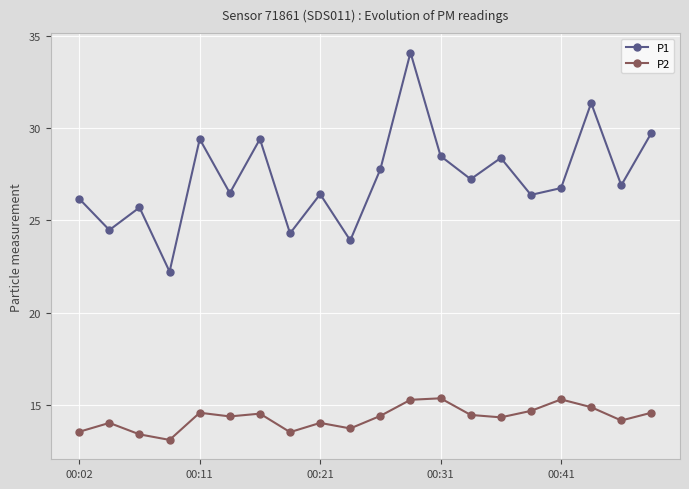

How many lines are shown in the chart?

2